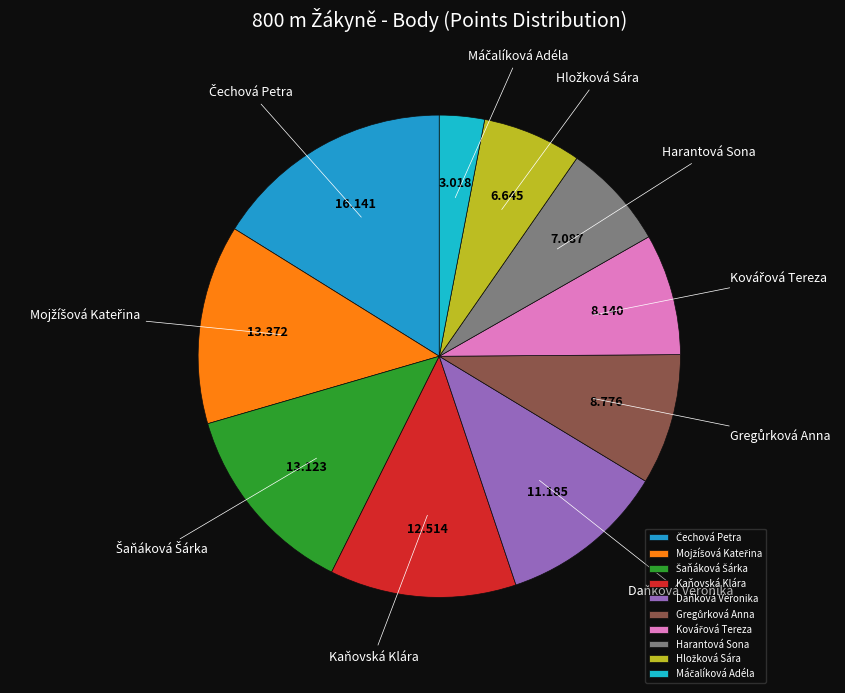

Does any single category account for the majority?

No